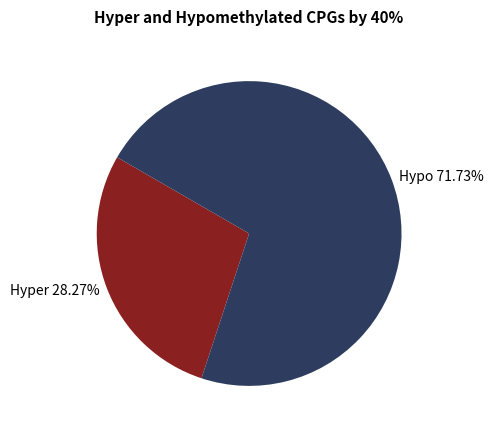

How many slices are in this pie chart?

2